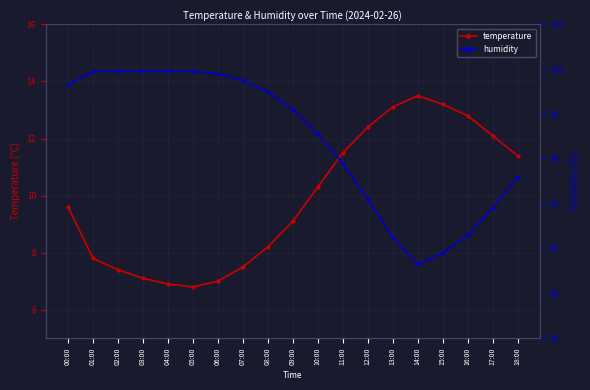

Which series has the largest range (max minus min)?

humidity